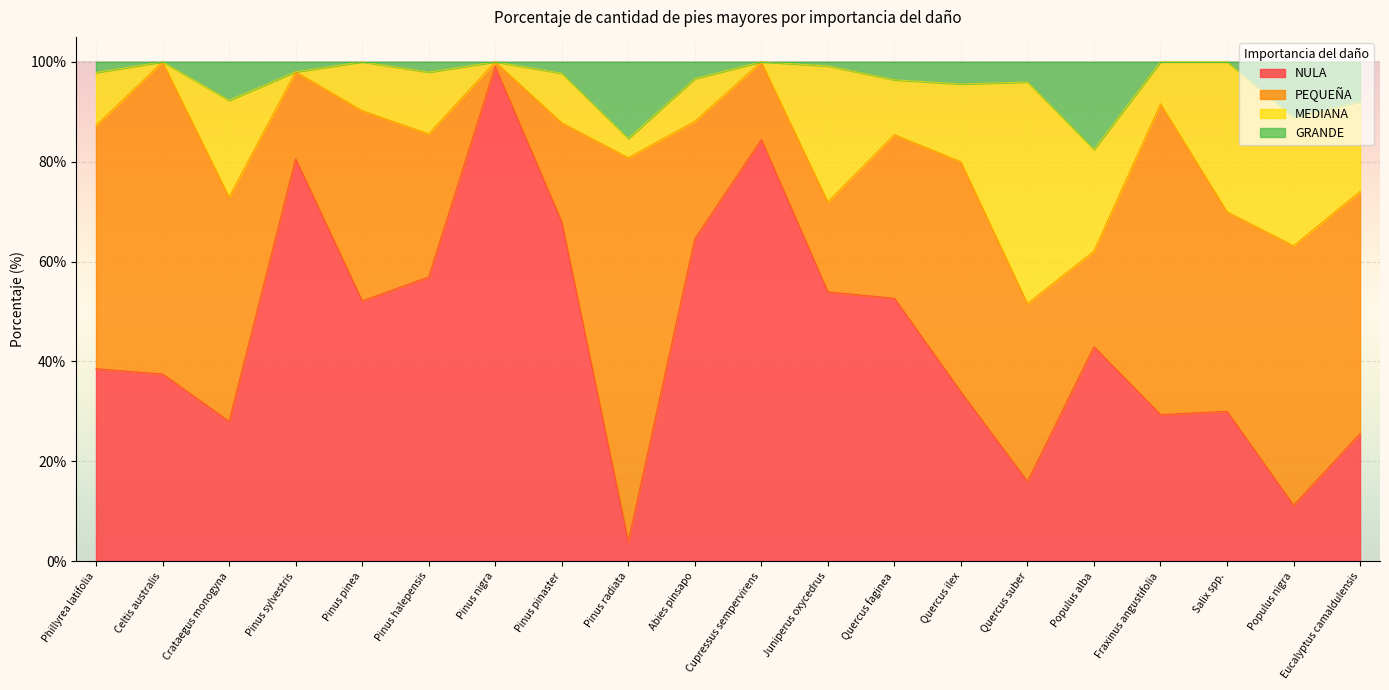

Which category has the highest value in the NULA series?

Pinus nigra